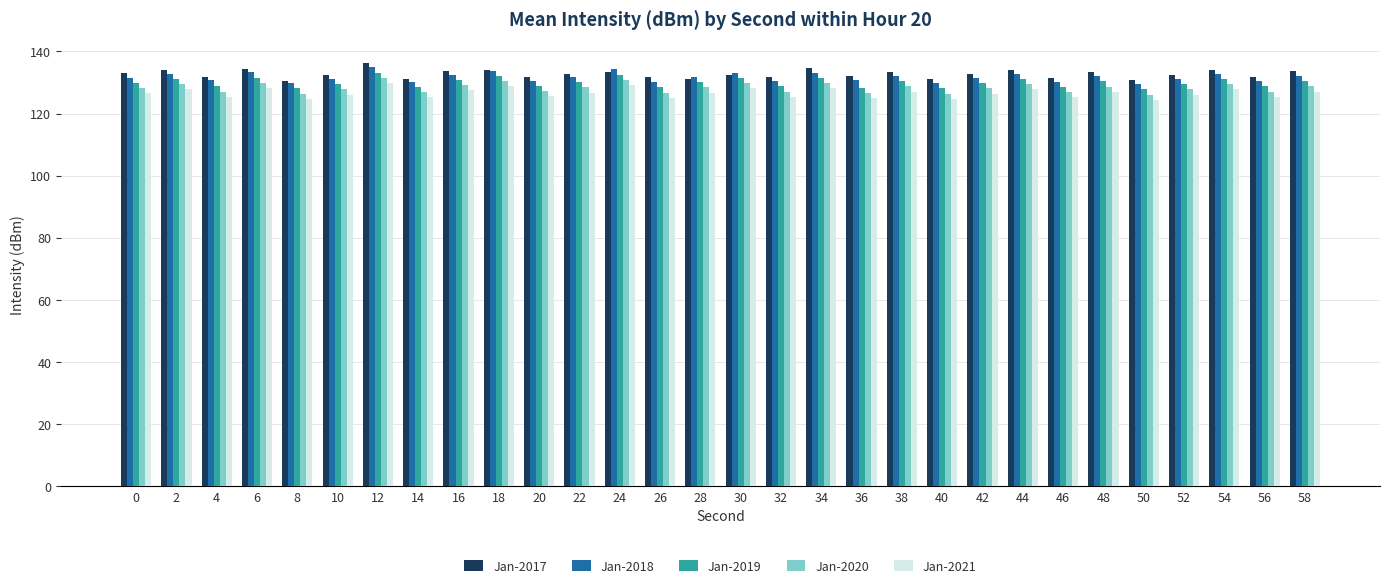

How many data points does each series have?

30